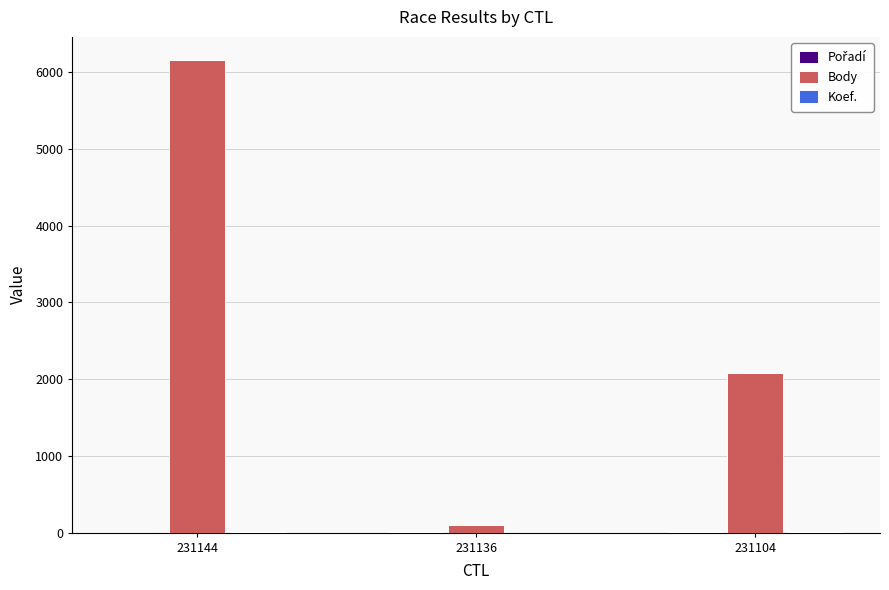

Which series has the largest range (max minus min)?

Body